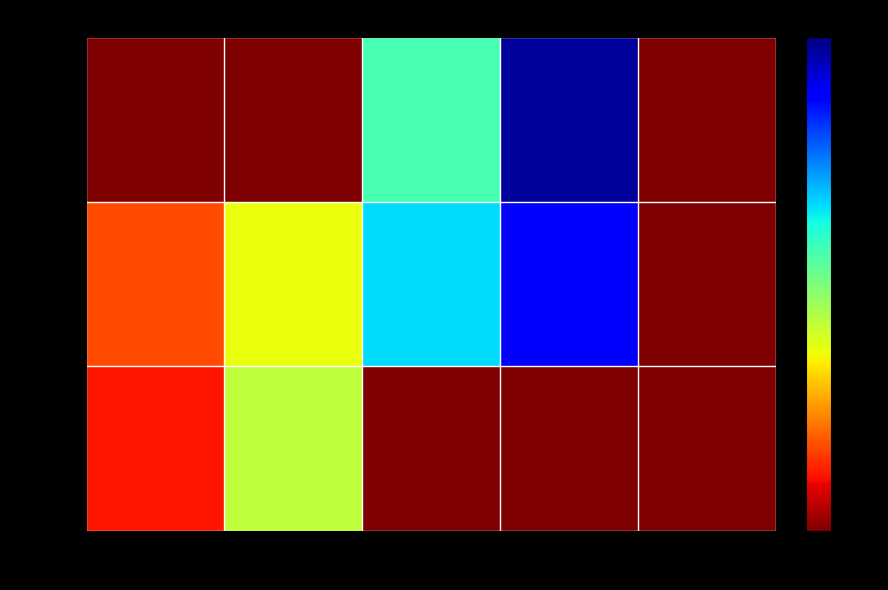

List the series in order of their peak value, lowest first.

up, -, down